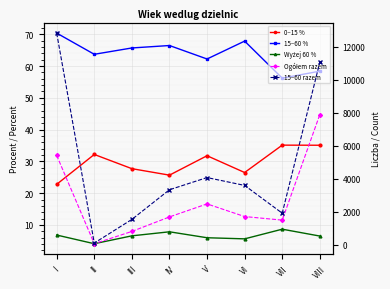

At which category does the chart reach its peak across all series?

I